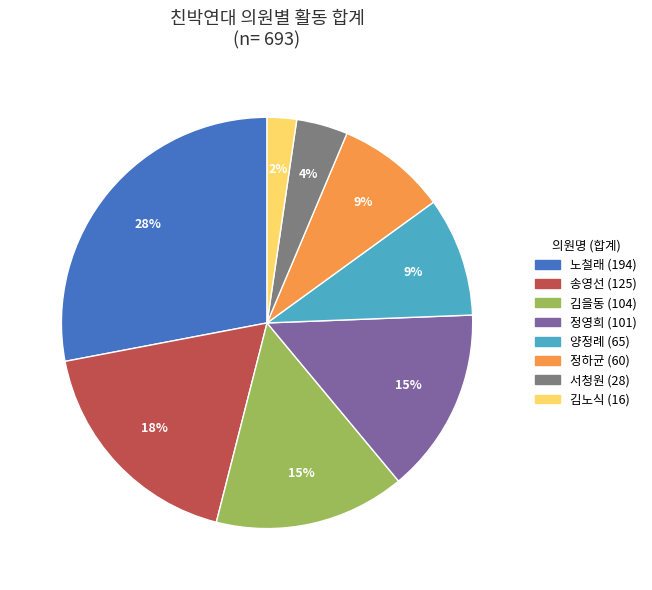

What is the smallest slice in the pie chart?

김노식